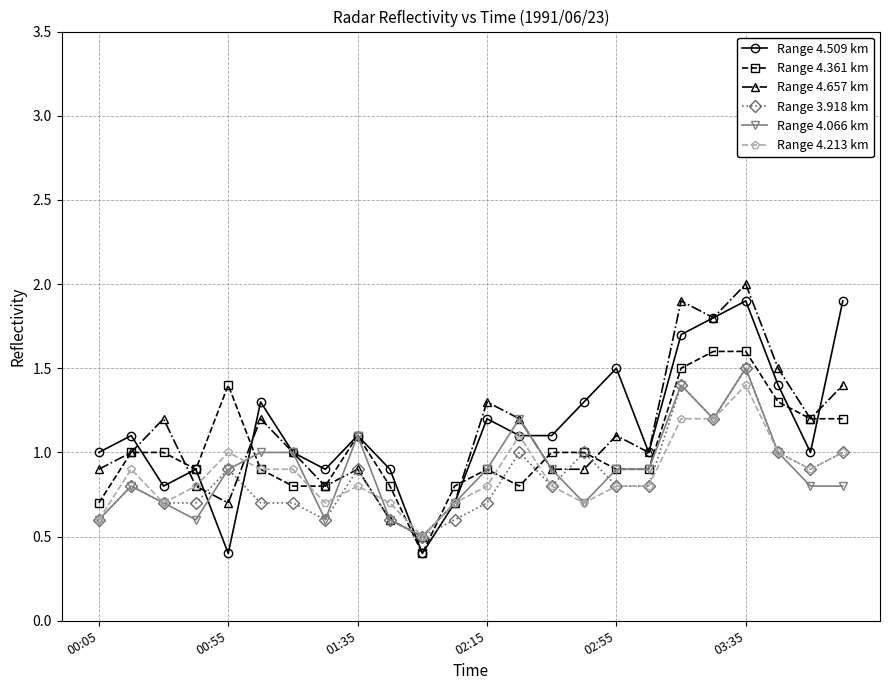

What is the minimum value for Range 4.509 km?

0.4